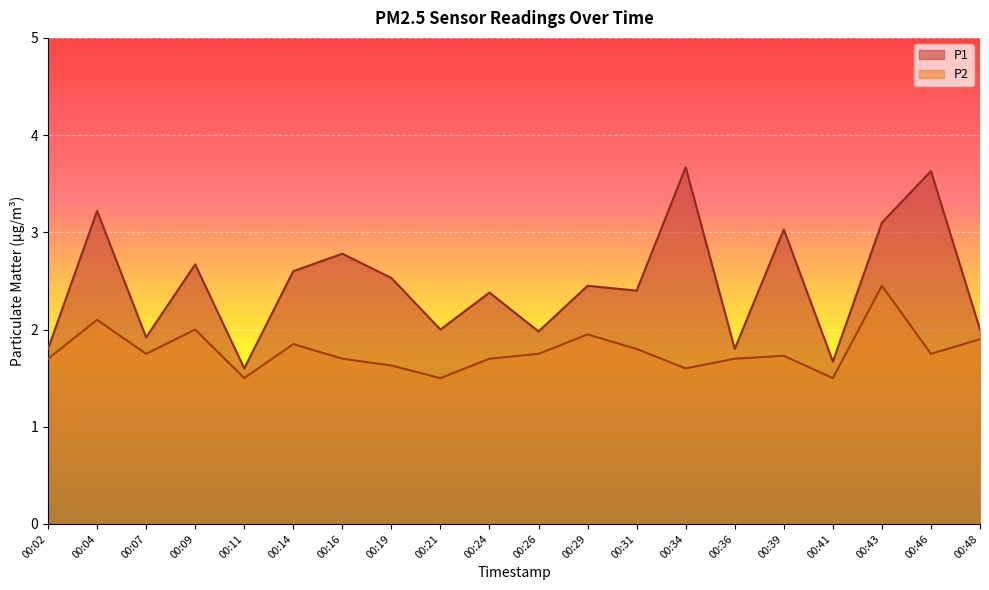

Reading left to right, list all the values displayed in this chart.

P1: 1.8	3.2	1.9	2.7	1.6	2.6	2.8	2.5	2.0	2.4	2.0	2.5	2.4	3.7	1.8	3.0	1.7	3.1	3.6	2.0
P2: 1.7	2.1	1.8	2.0	1.5	1.9	1.7	1.6	1.5	1.7	1.8	1.9	1.8	1.6	1.7	1.7	1.5	2.5	1.8	1.9